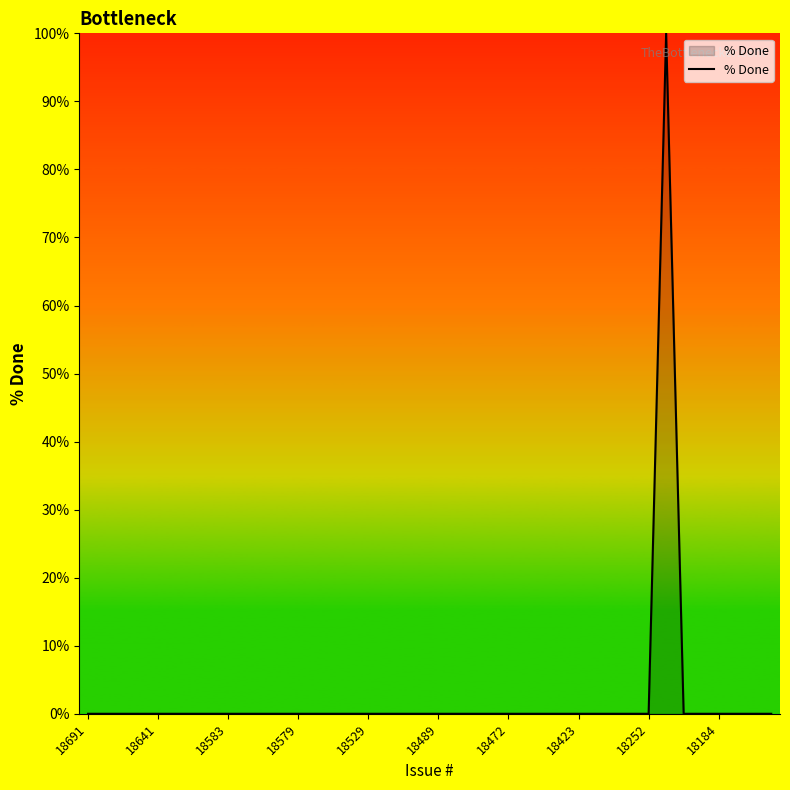

How many lines are shown in the chart?

1